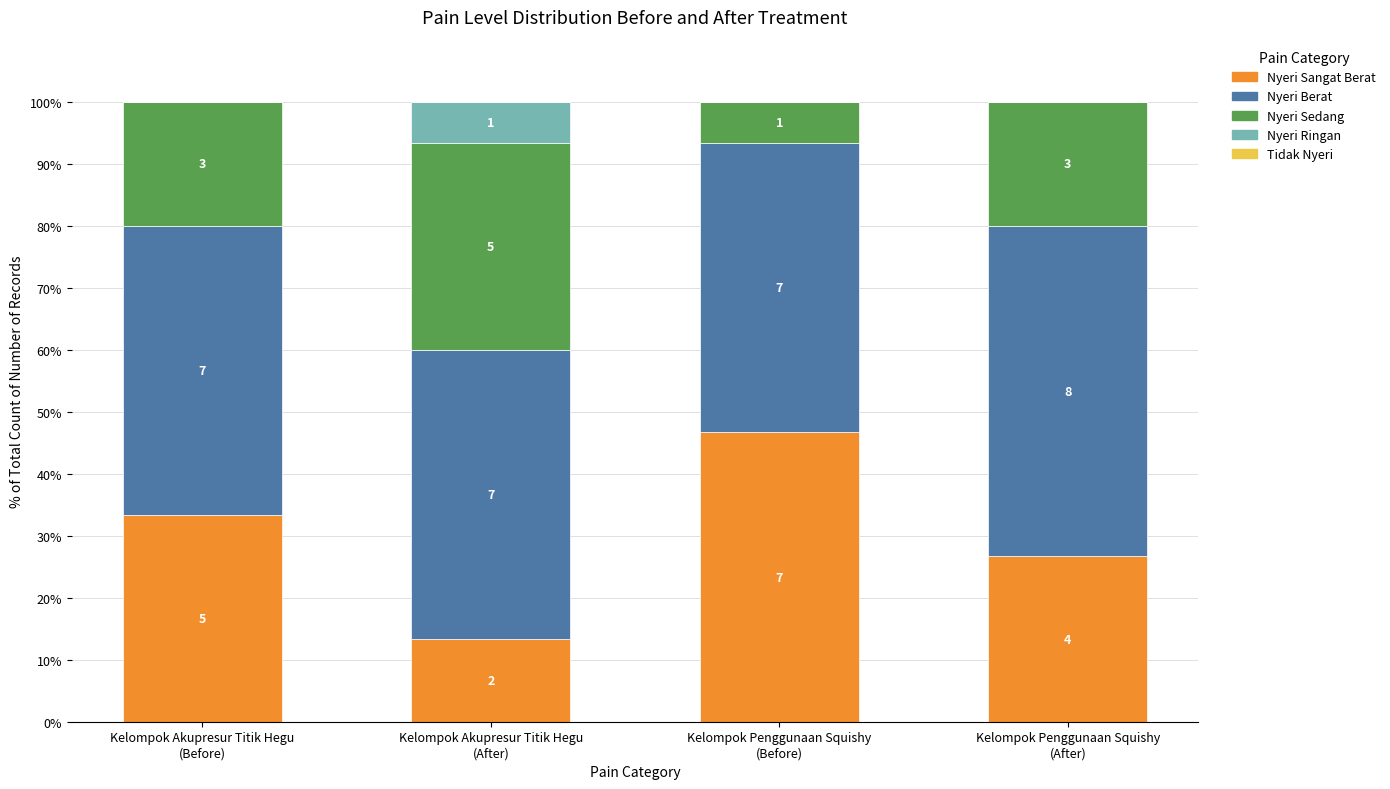

Which series changed the most between Kelompok Akupresur Titik Hegu
(Before) and Kelompok Penggunaan Squishy
(Before)?

Nyeri Sangat Berat